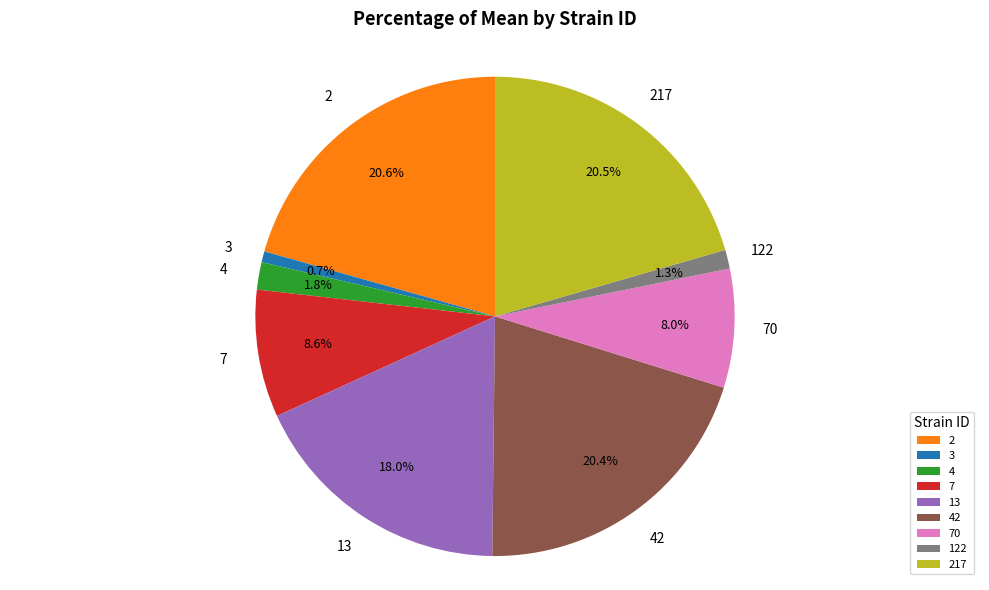

The 3 slice represents 1% of the pie. True or false?

True